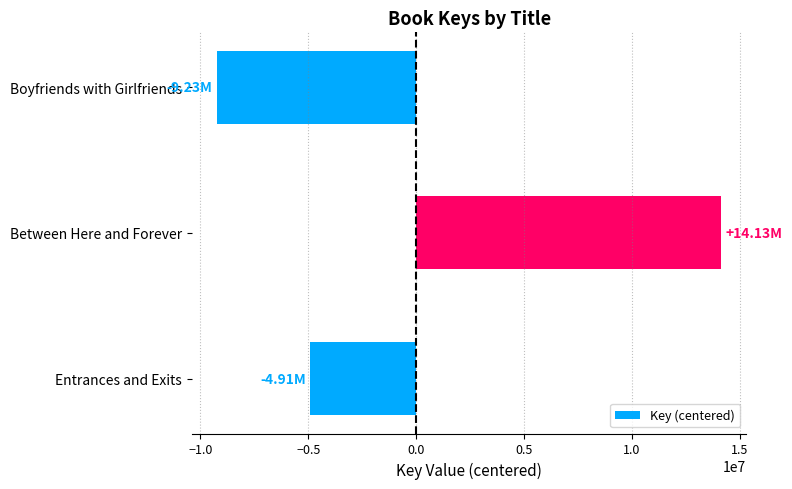

How many categories are shown in the chart?

3